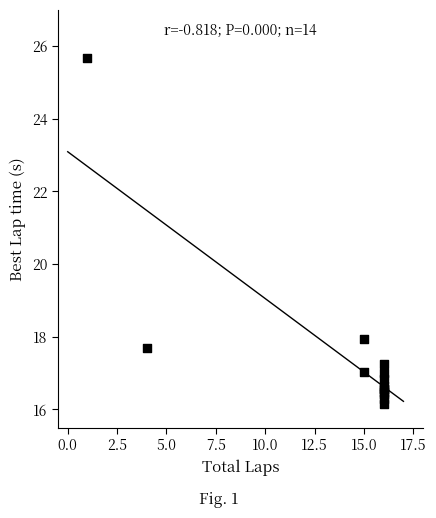

What Y value in the scatter plot is closest to 20?

18.0